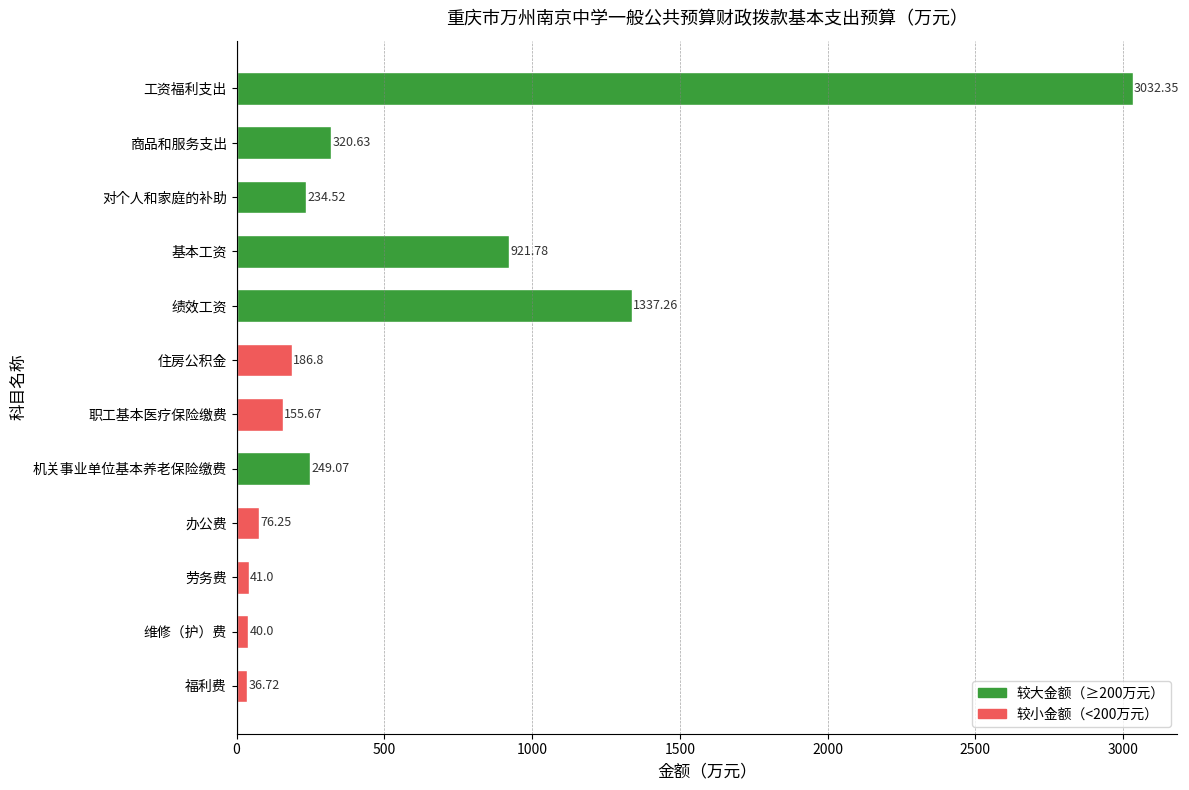

Which label corresponds to the smallest value in the chart?

福利费